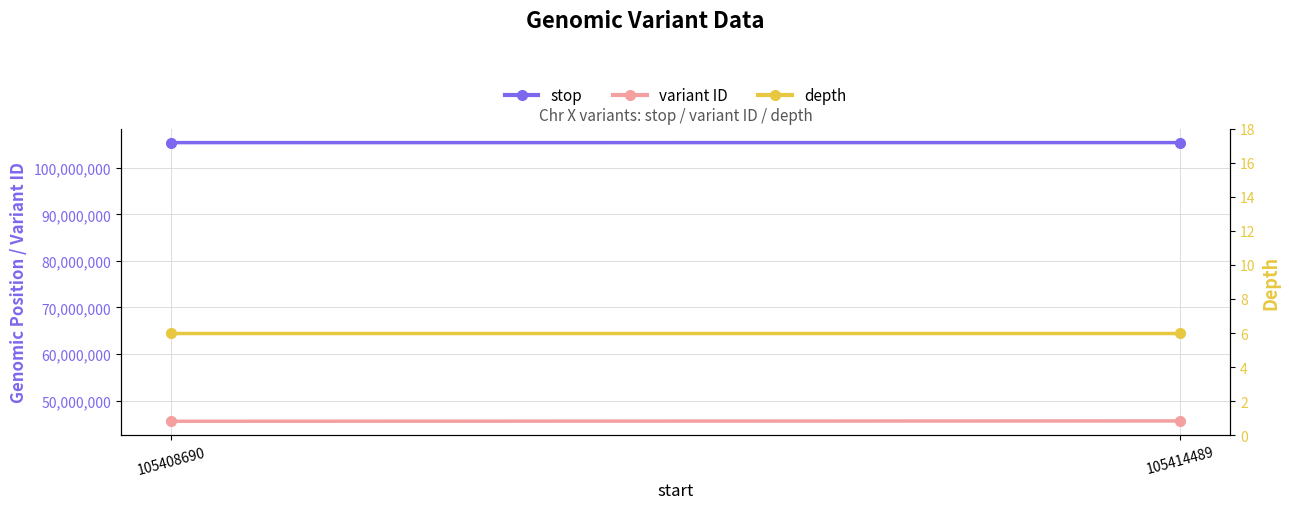

Reading left to right, transcribe all the data shown in this chart.

stop: 105408691	105414490
variant ID: 45550213	45619164
depth: 6	6